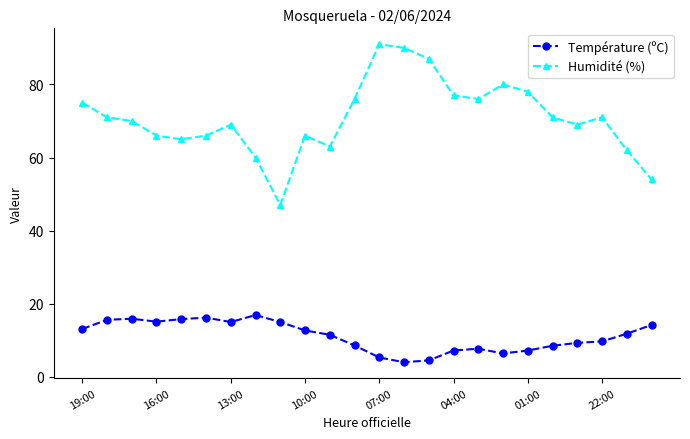

How many data points in Humidité (%) are less than 71?

12